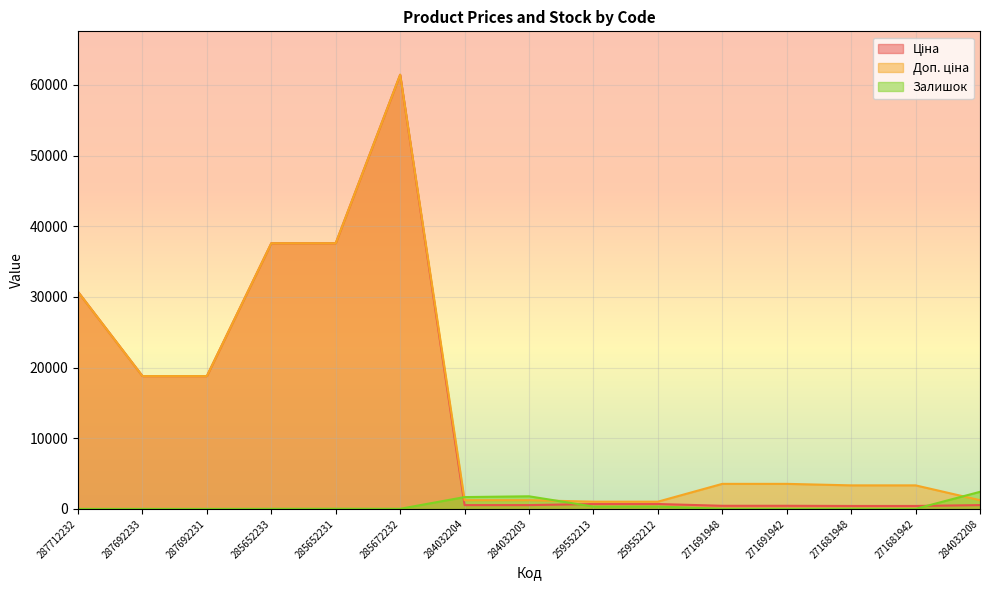

At which category does the chart reach its peak across all series?

285672232